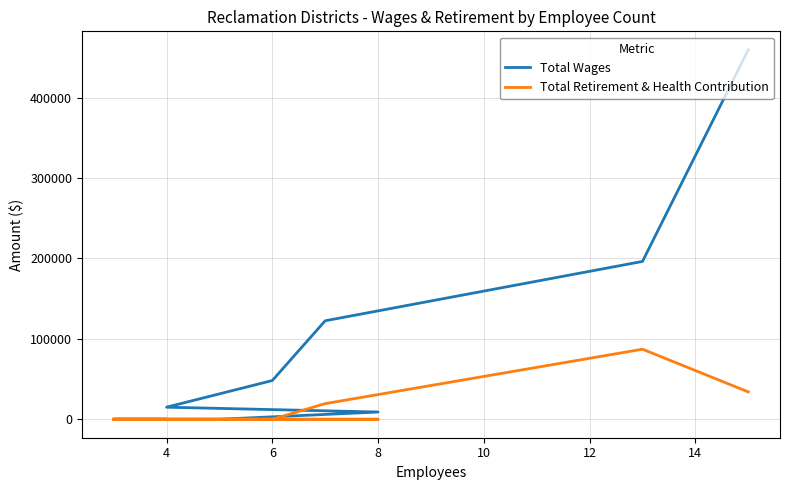

What is the maximum value for Total Retirement & Health Contribution?

87111